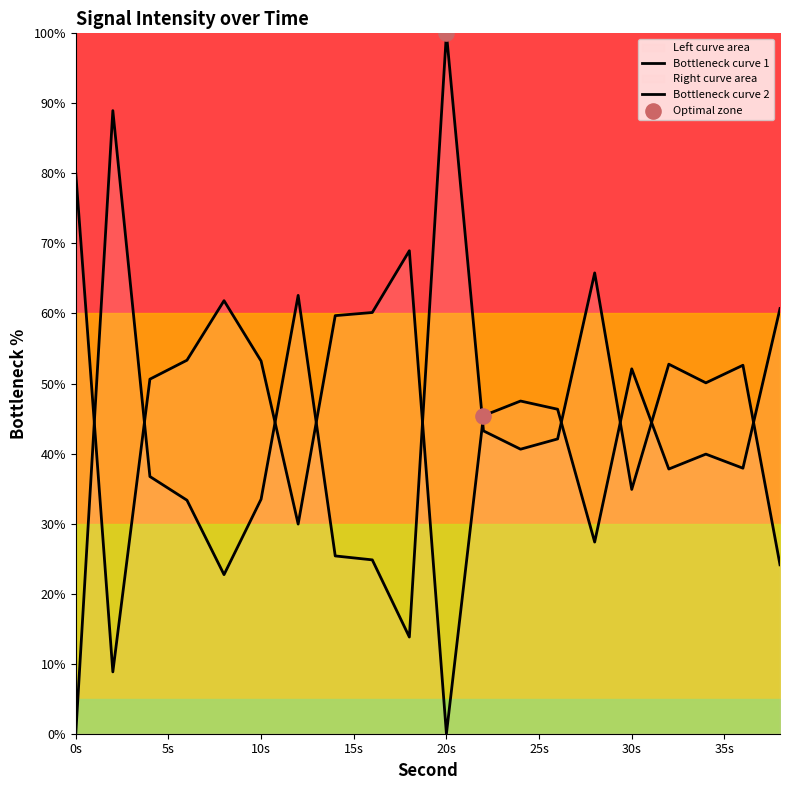

What is the change in value from 0 to 14?

+25.4